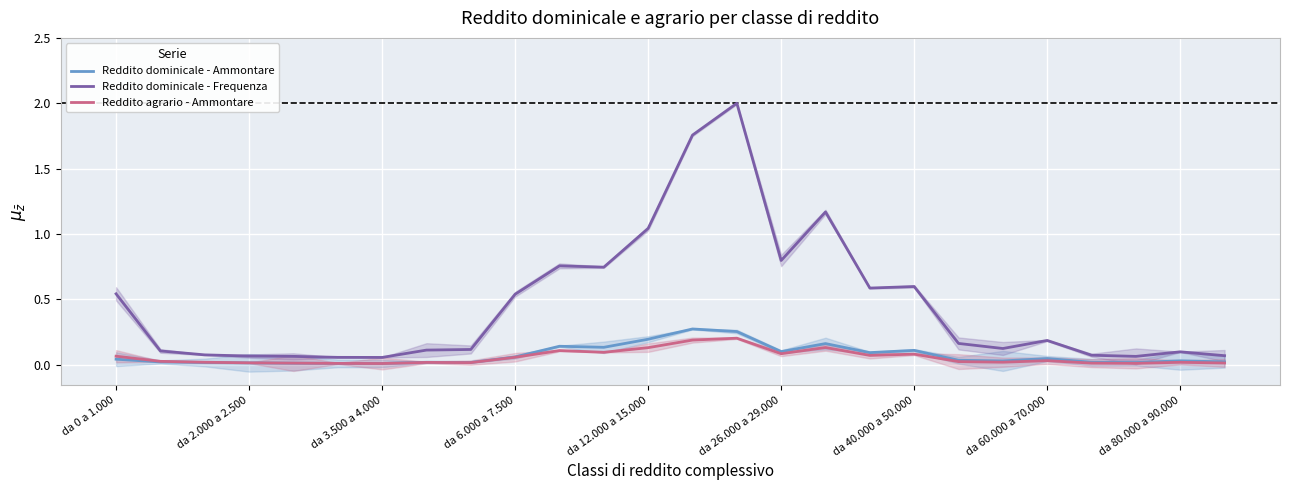

Which series changed the most between 12 and 25?

Reddito dominicale - Frequenza